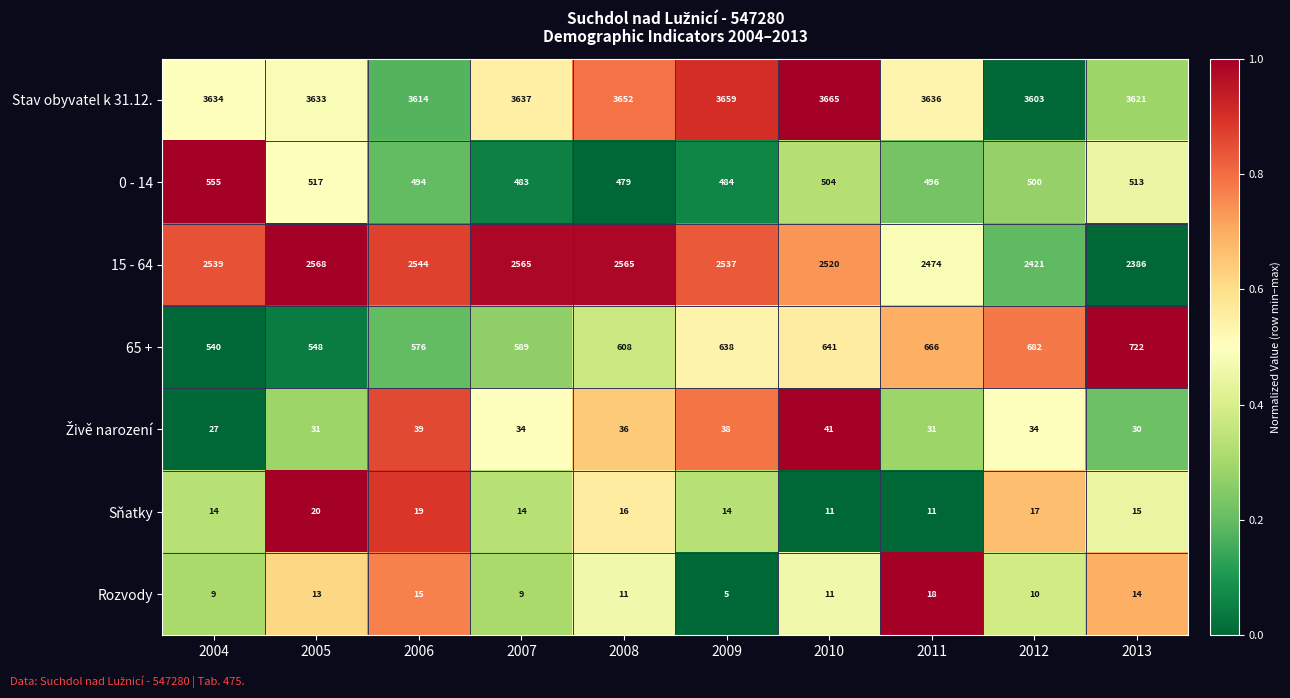

Between 2009 and 2013, which series saw the biggest shift?

15 - 64